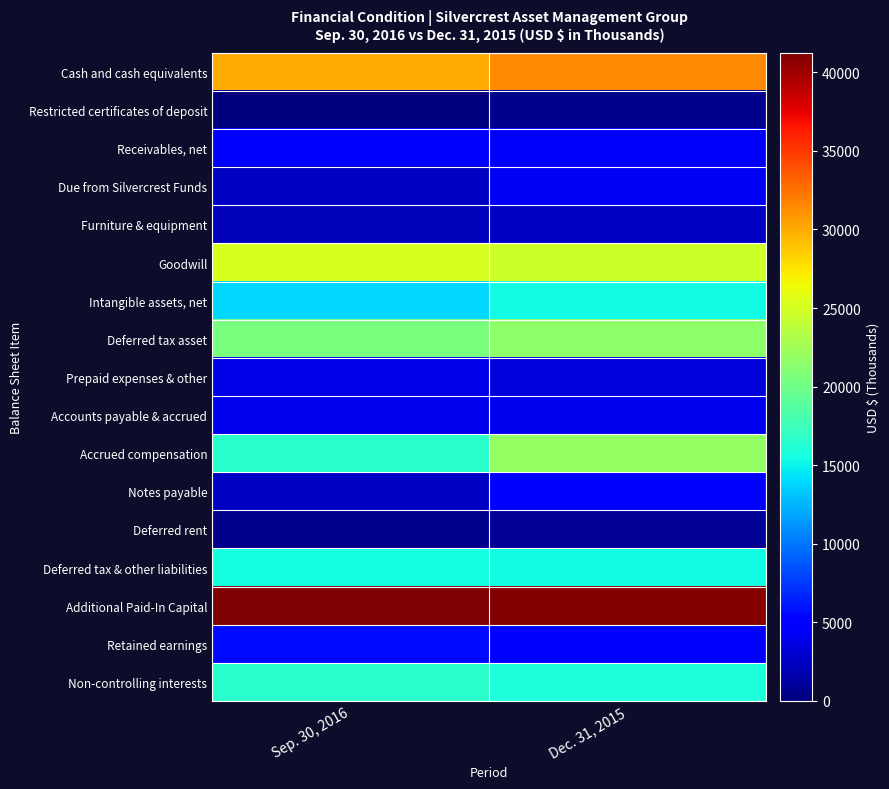

Which has a higher value, Dec. 31, 2015 or Sep. 30, 2016?

Dec. 31, 2015